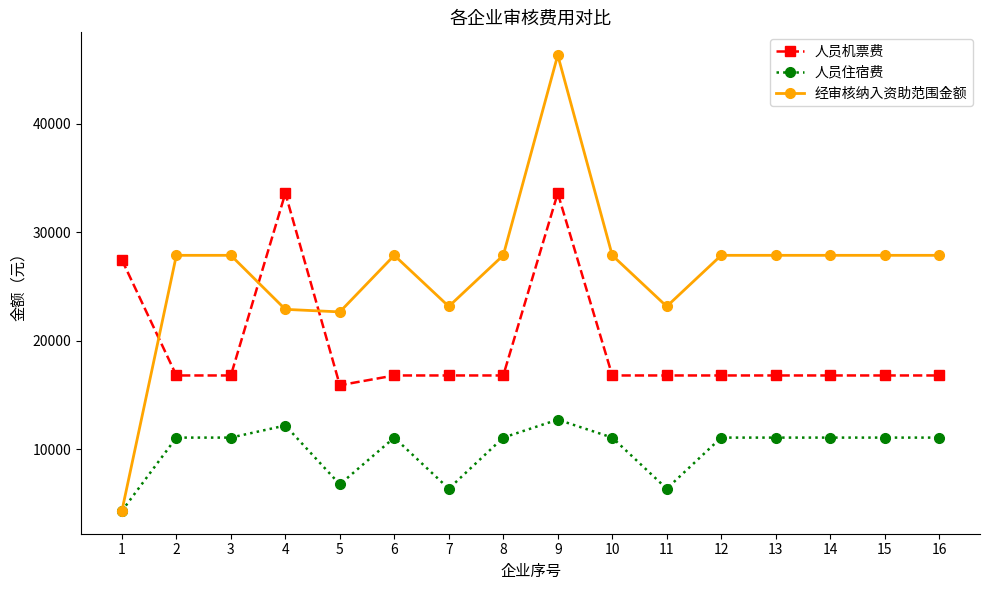

Which series changed the most between 9 and 11?

经审核纳入资助范围金额